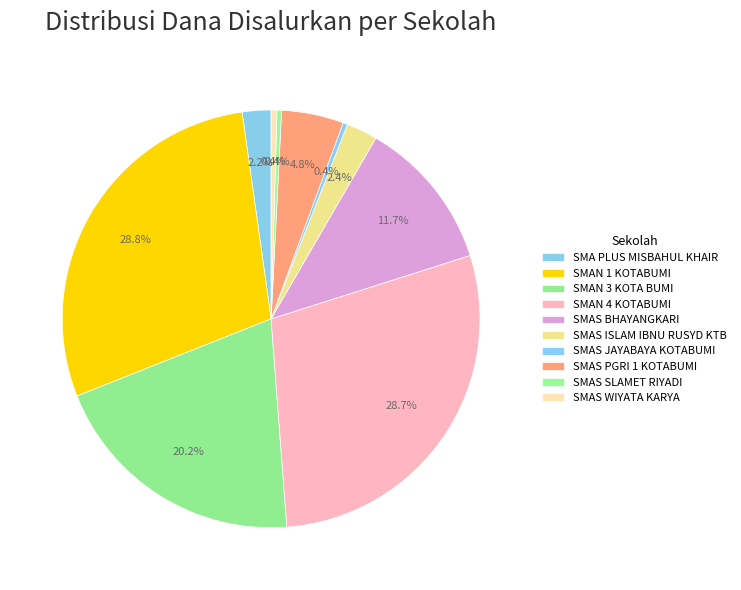

To the nearest percent, what is the combined percentage of SMAS ISLAM IBNU RUSYD KTB and SMAN 1 KOTABUMI?

31%